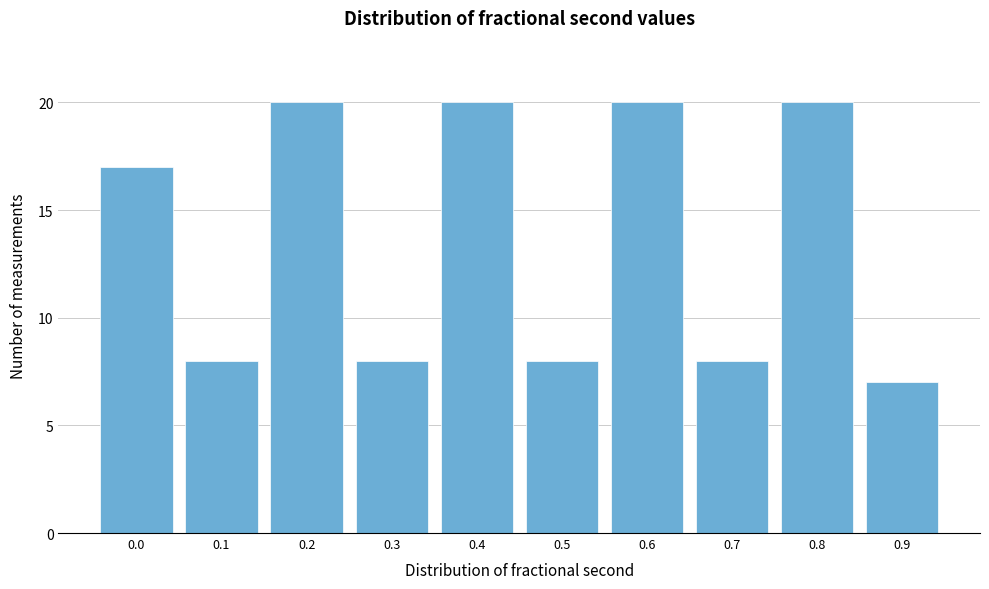

Reading left to right, what are all the values shown in this chart?

0.0=17	0.1=8	0.2=20	0.3=8	0.4=20	0.5=8	0.6=20	0.7=8	0.8=20	0.9=7